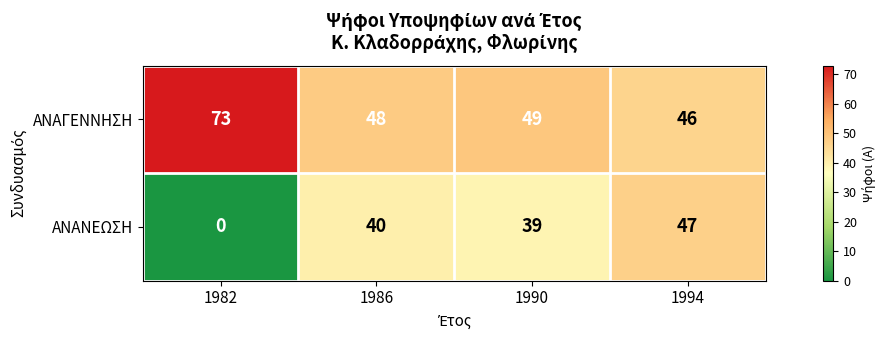

At how many categories does at least one series exceed 64?

1